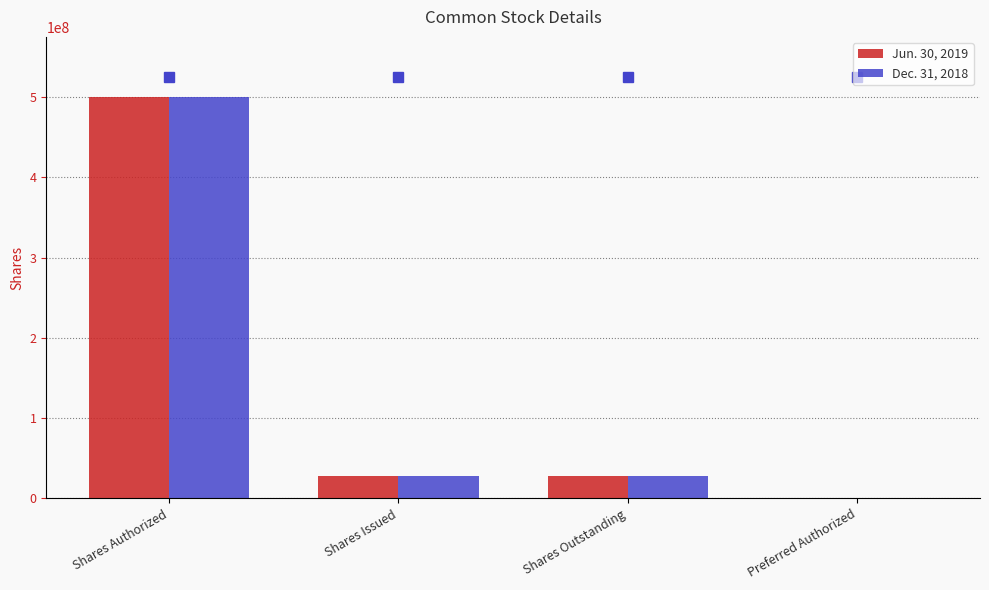

What are all the series names shown in the legend?

Jun. 30, 2019, Dec. 31, 2018